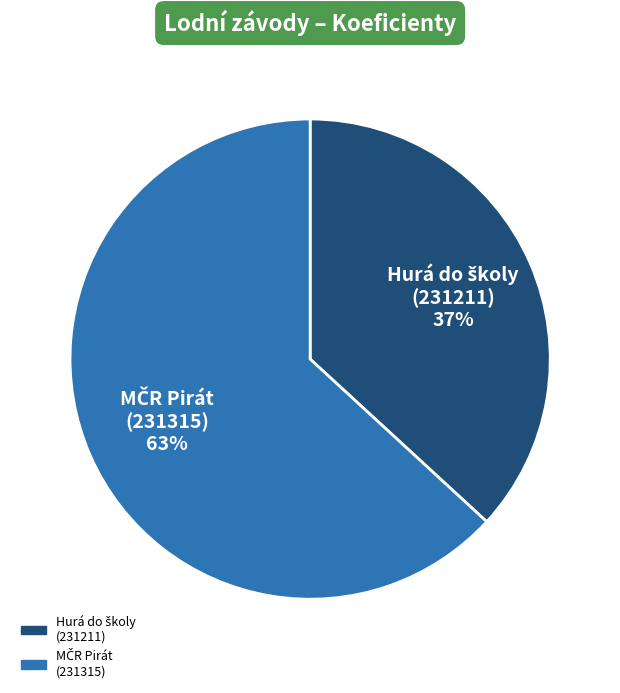

How many slices are in this pie chart?

2